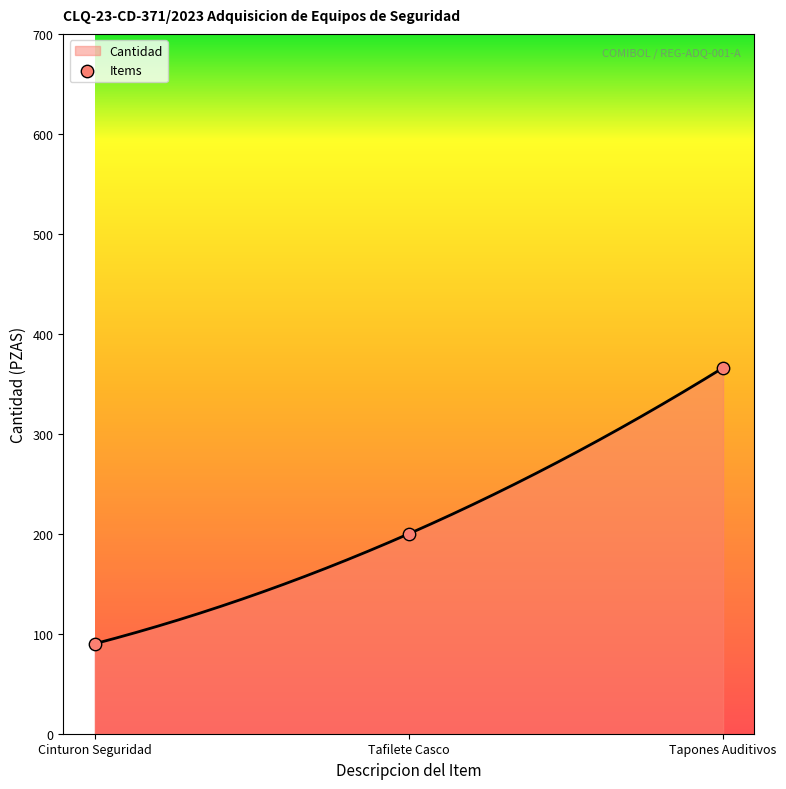

What is the change in value from Tafilete Casco to Tapones Auditivos?

+166